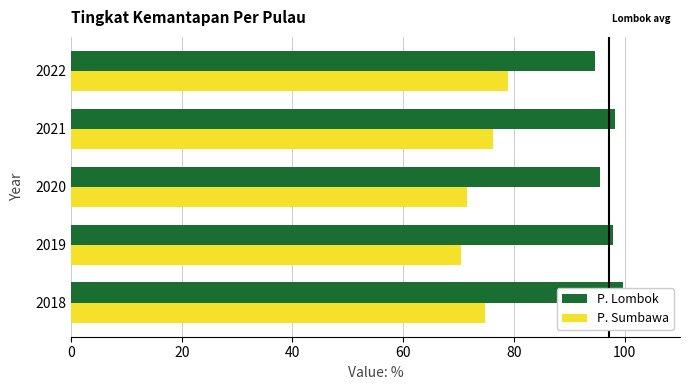

Which has a higher value, 2019 or 2021?

2021